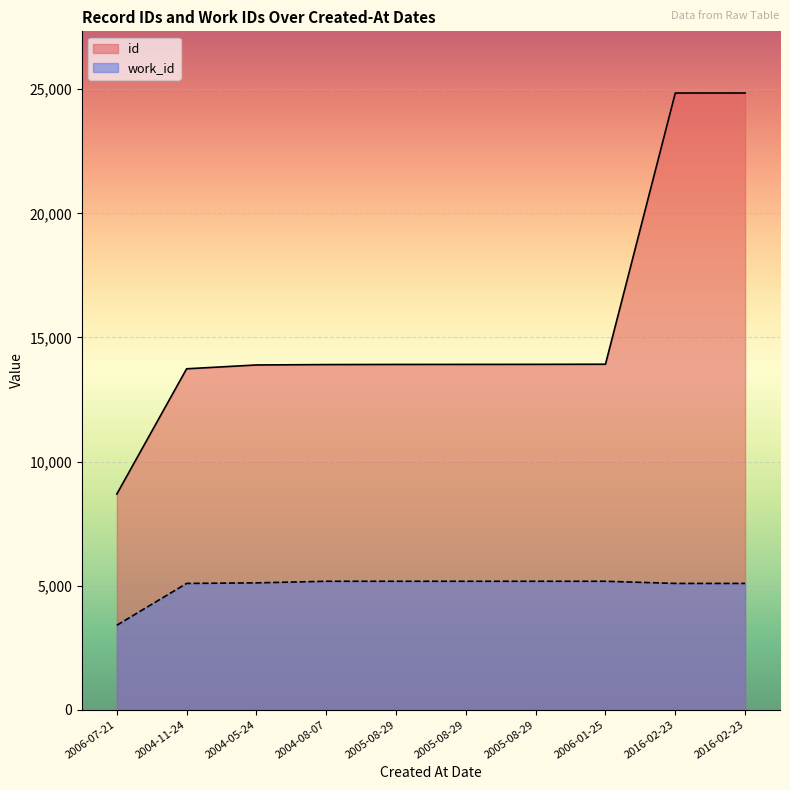

Which series has the largest total across all categories?

id